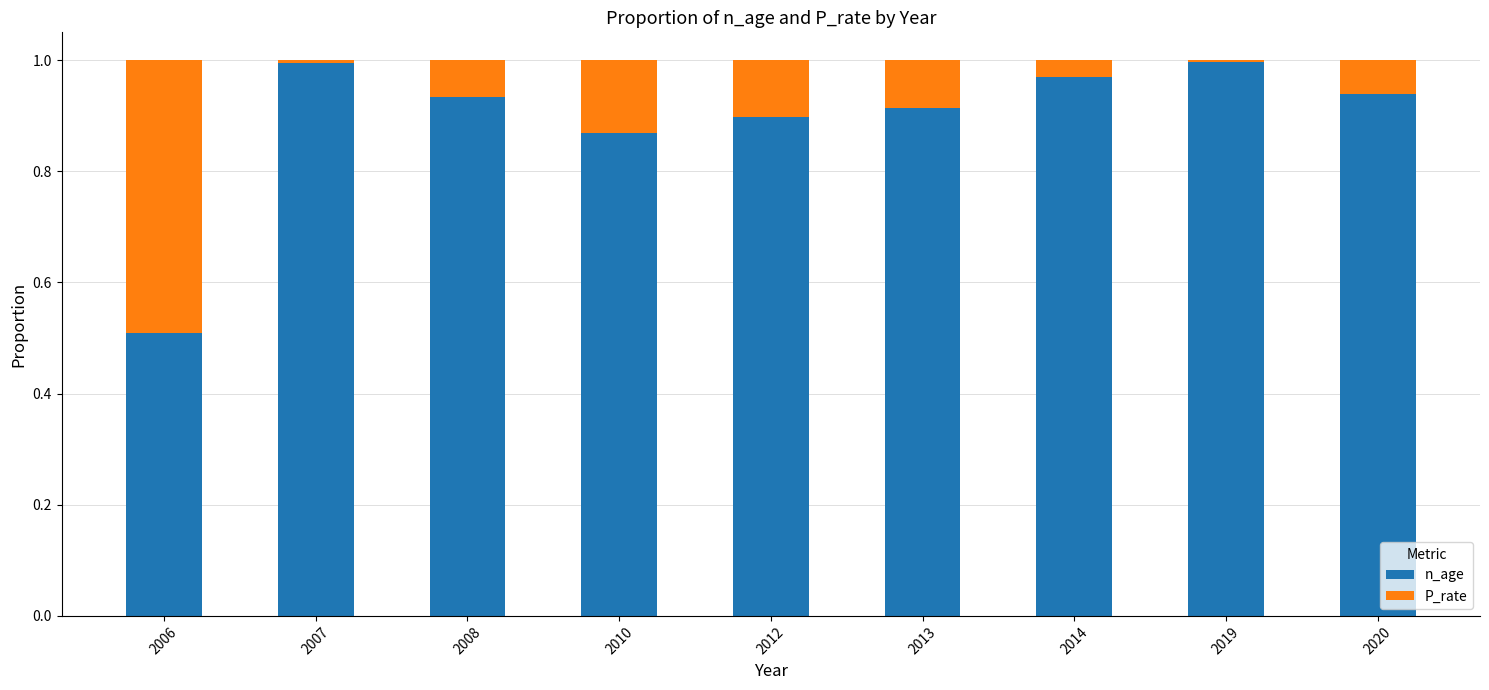

What is the sum of all n_age values?

8.0